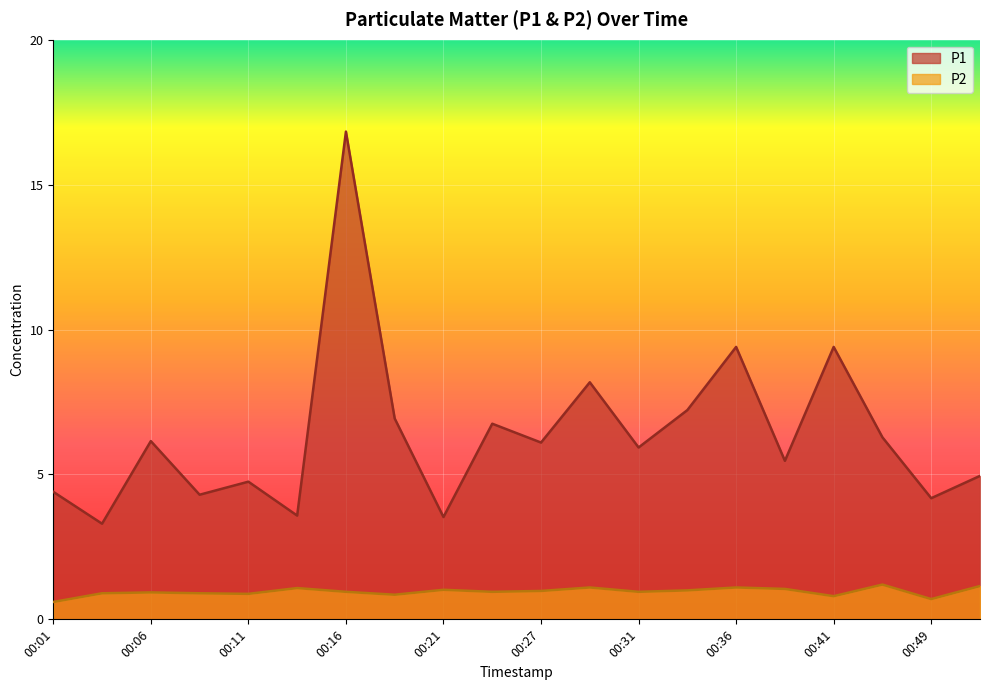

At which category is the sum across all series the highest?

00:16